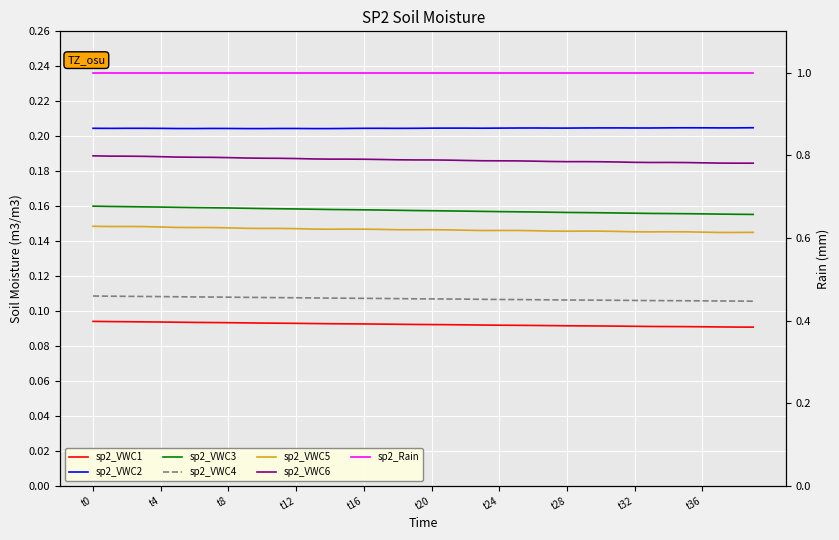

Reading right to left, what are all the values shown in this chart?

sp2_VWC1: 0.1	0.1	0.1	0.1	0.1	0.1	0.1	0.1	0.1	0.1	0.1	0.1	0.1	0.1	0.1	0.1	0.1	0.1	0.1	0.1	0.1	0.1	0.1	0.1	0.1	0.1	0.1	0.1	0.1	0.1	0.1	0.1	0.1	0.1	0.1	0.1	0.1	0.1	0.1	0.1
sp2_VWC2: 0.2	0.2	0.2	0.2	0.2	0.2	0.2	0.2	0.2	0.2	0.2	0.2	0.2	0.2	0.2	0.2	0.2	0.2	0.2	0.2	0.2	0.2	0.2	0.2	0.2	0.2	0.2	0.2	0.2	0.2	0.2	0.2	0.2	0.2	0.2	0.2	0.2	0.2	0.2	0.2
sp2_VWC3: 0.2	0.2	0.2	0.2	0.2	0.2	0.2	0.2	0.2	0.2	0.2	0.2	0.2	0.2	0.2	0.2	0.2	0.2	0.2	0.2	0.2	0.2	0.2	0.2	0.2	0.2	0.2	0.2	0.2	0.2	0.2	0.2	0.2	0.2	0.2	0.2	0.2	0.2	0.2	0.2
sp2_VWC4: 0.1	0.1	0.1	0.1	0.1	0.1	0.1	0.1	0.1	0.1	0.1	0.1	0.1	0.1	0.1	0.1	0.1	0.1	0.1	0.1	0.1	0.1	0.1	0.1	0.1	0.1	0.1	0.1	0.1	0.1	0.1	0.1	0.1	0.1	0.1	0.1	0.1	0.1	0.1	0.1
sp2_VWC5: 0.1	0.1	0.1	0.1	0.1	0.1	0.1	0.1	0.1	0.1	0.1	0.1	0.1	0.1	0.1	0.1	0.1	0.1	0.1	0.1	0.1	0.1	0.1	0.1	0.1	0.1	0.1	0.1	0.1	0.1	0.1	0.1	0.1	0.1	0.1	0.1	0.1	0.1	0.1	0.1
sp2_VWC6: 0.2	0.2	0.2	0.2	0.2	0.2	0.2	0.2	0.2	0.2	0.2	0.2	0.2	0.2	0.2	0.2	0.2	0.2	0.2	0.2	0.2	0.2	0.2	0.2	0.2	0.2	0.2	0.2	0.2	0.2	0.2	0.2	0.2	0.2	0.2	0.2	0.2	0.2	0.2	0.2